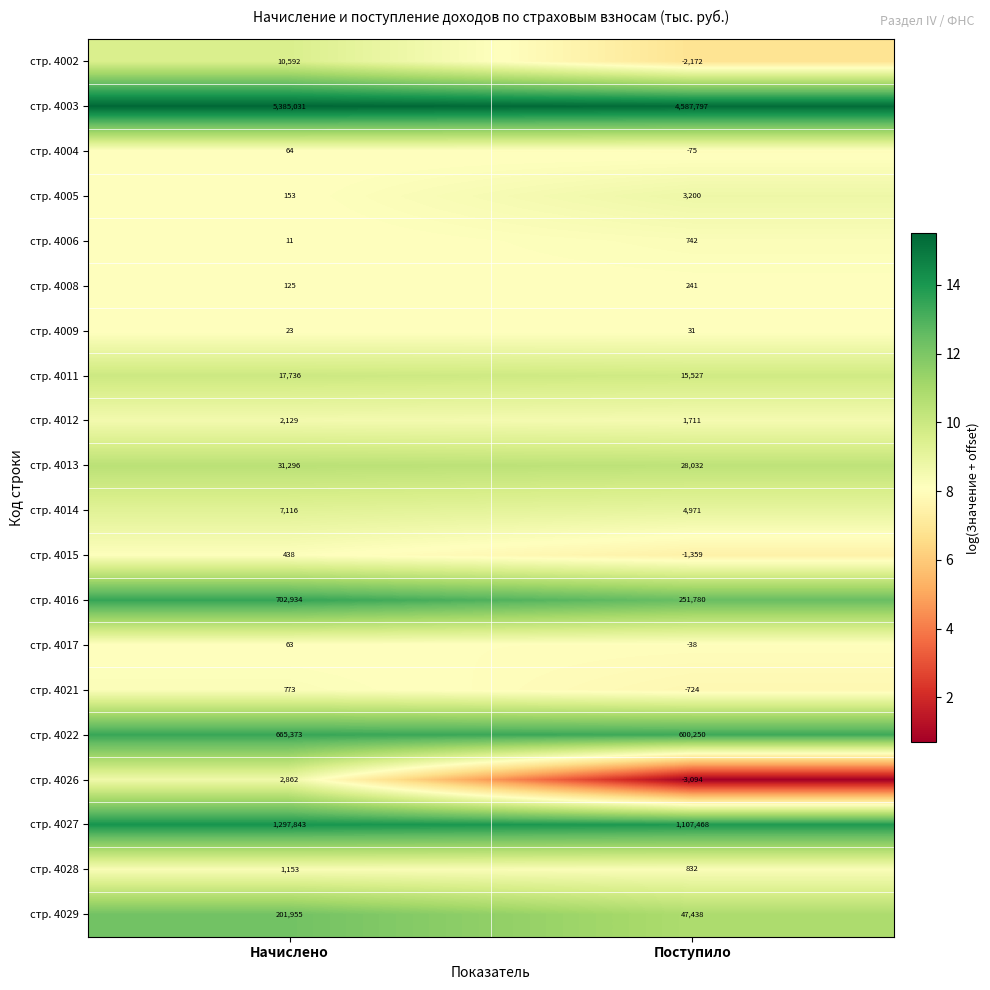

What is the difference between the maximum and minimum values in the стр. 4006 series?

731